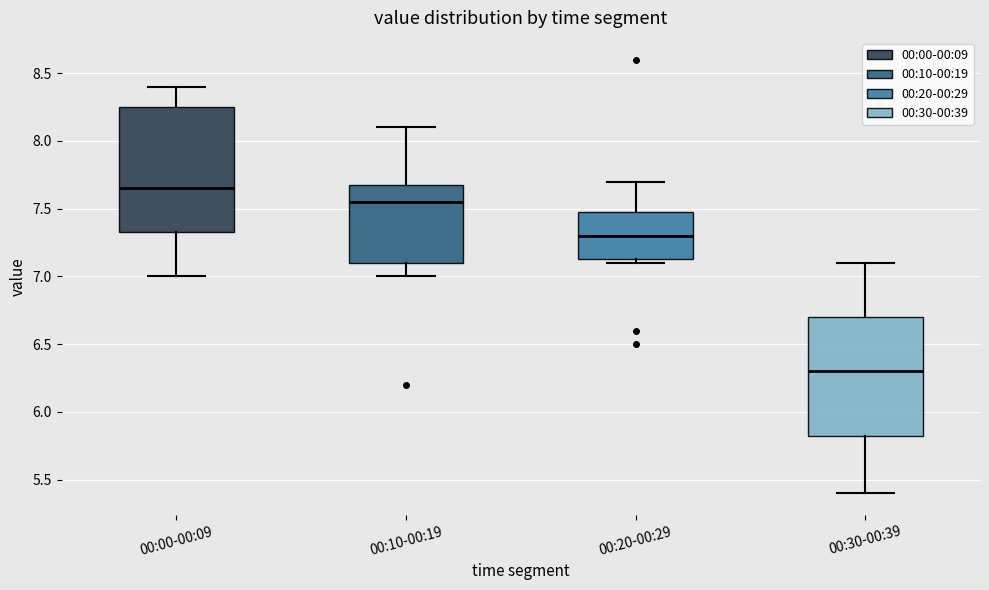

Where does the median line of the box for 00:30-00:39 sit on the y-axis? The values are not printed on the chart, so give them approximately, as read against the axis.

6.30